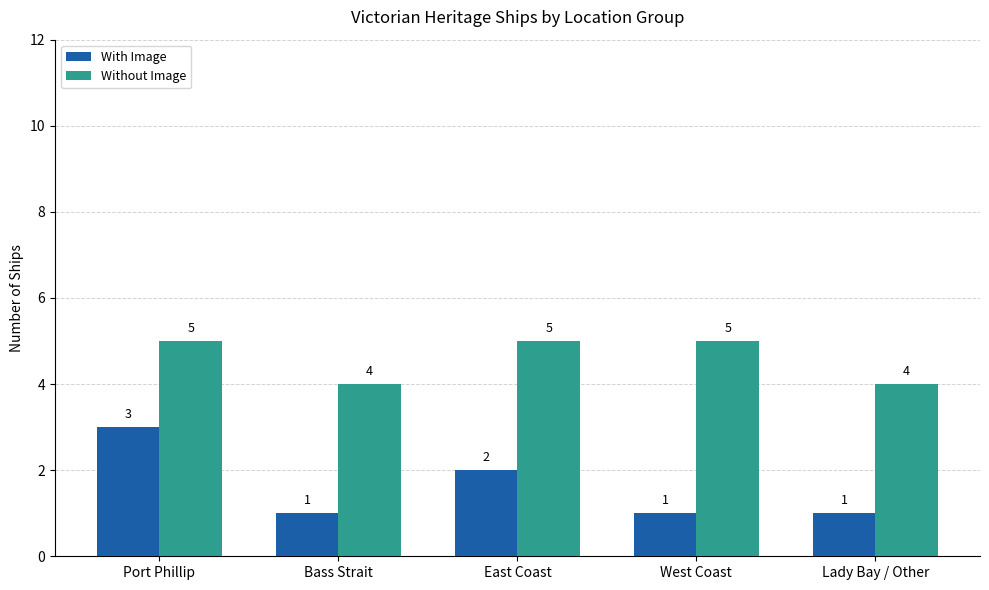

What position from the right is West Coast?

2